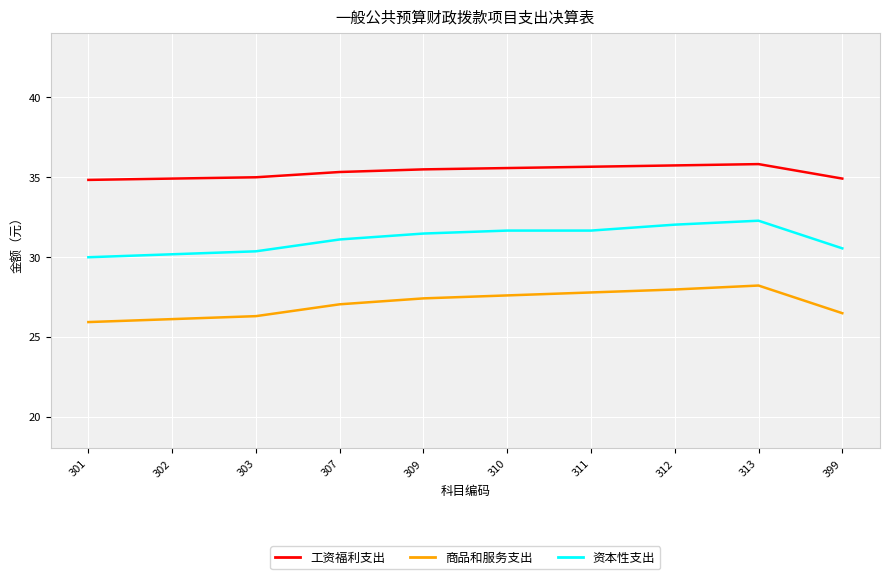

Which series has the largest total across all categories?

工资福利支出